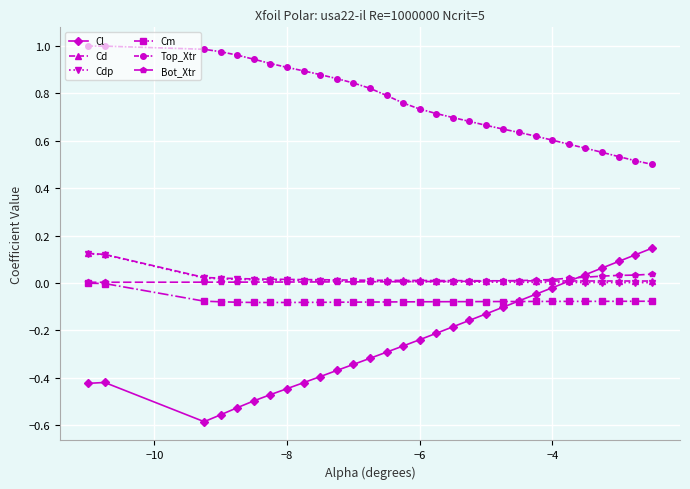

True or false: Cd and Top_Xtr cross at least once.

False